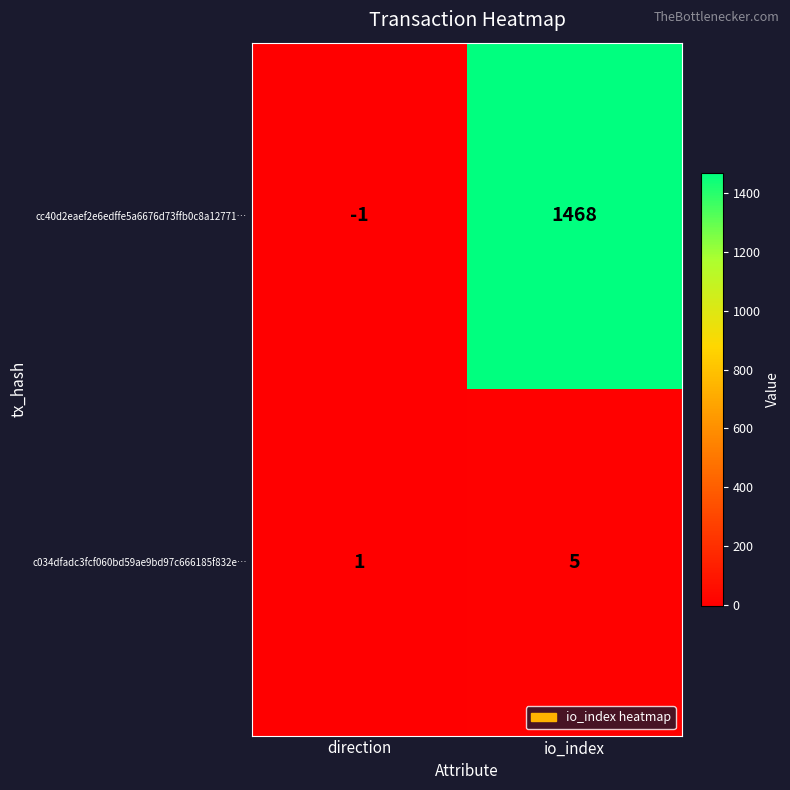

Reading left to right, extract all data points from this chart.

cc40d2eaef2e6edffe5a6676d73ffb0c8a12771…: direction=-1	io_index=1468
c034dfadc3fcf060bd59ae9bd97c666185f832e…: direction=1	io_index=5